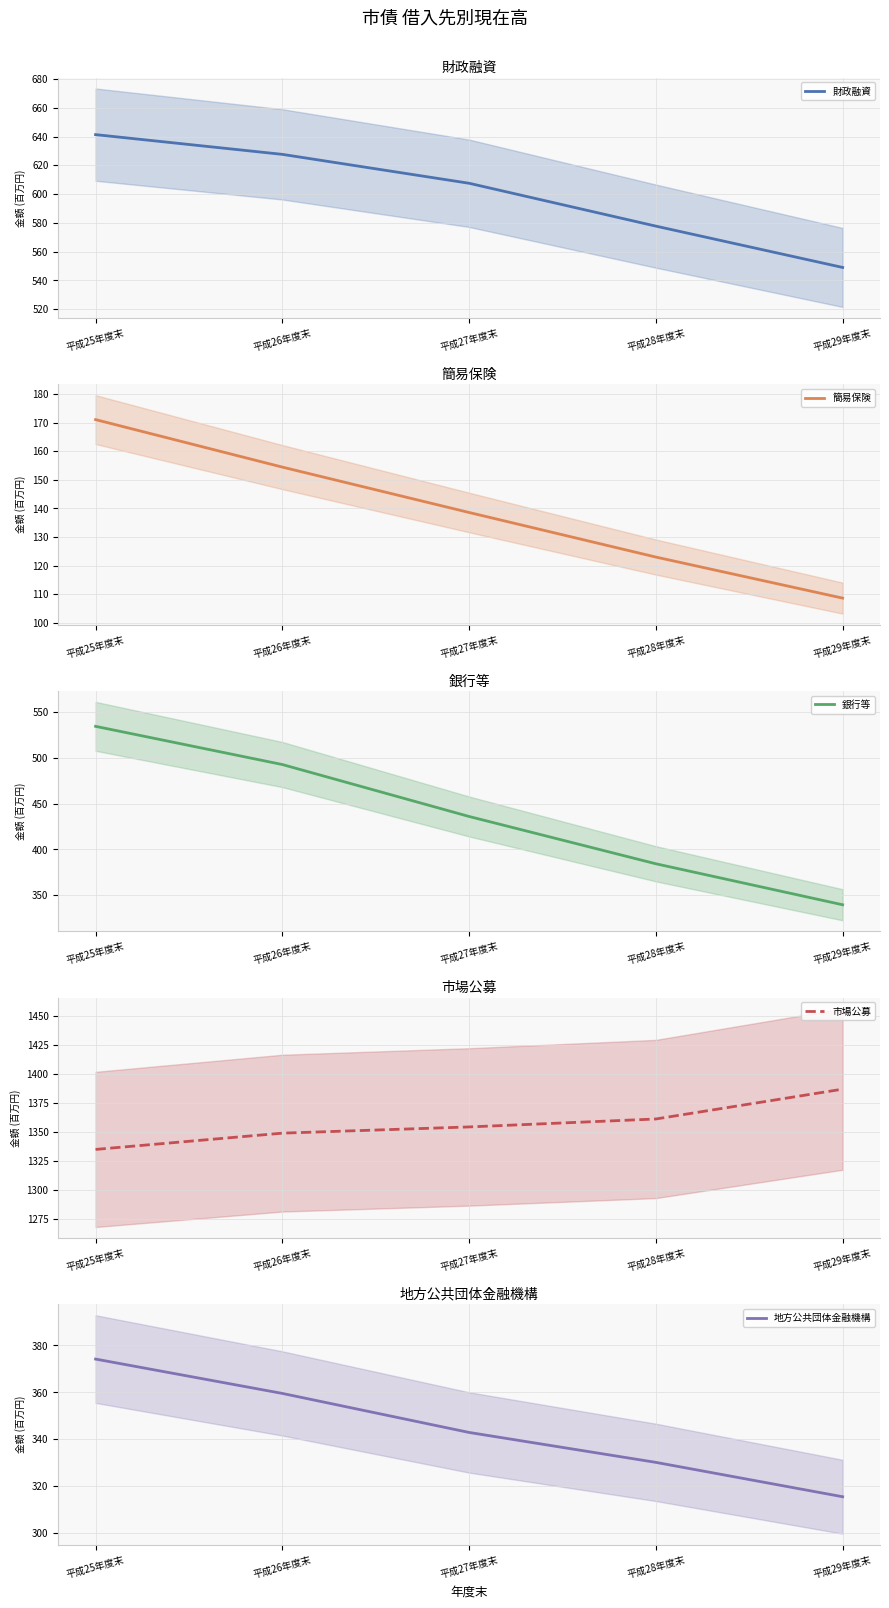

Which series has the largest range (max minus min)?

銀行等